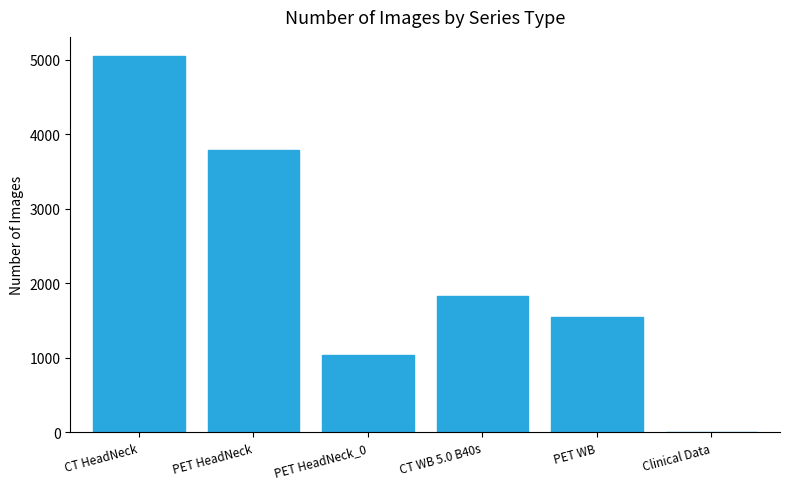

Approximately how many times larger is the value at CT HeadNeck compared to PET HeadNeck?

1.3